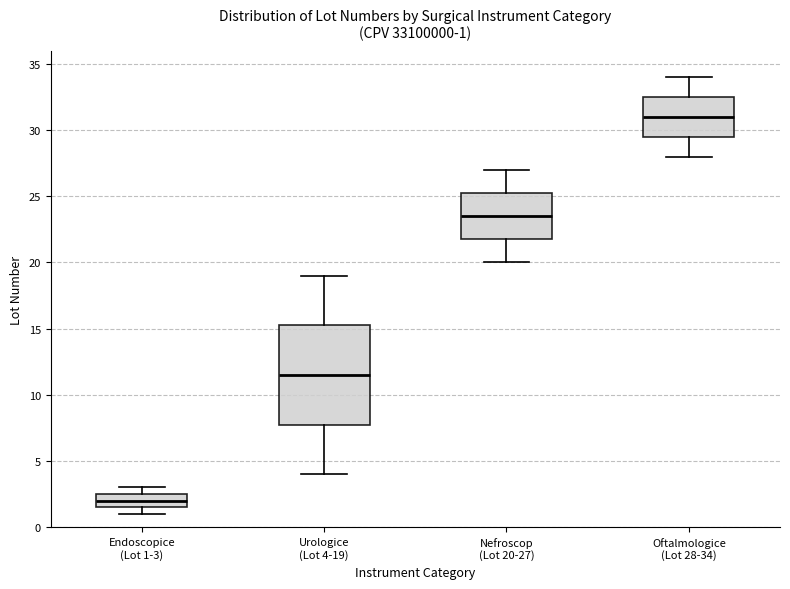

Which box has the highest median line?

Oftalmologice (Lot 28-34)